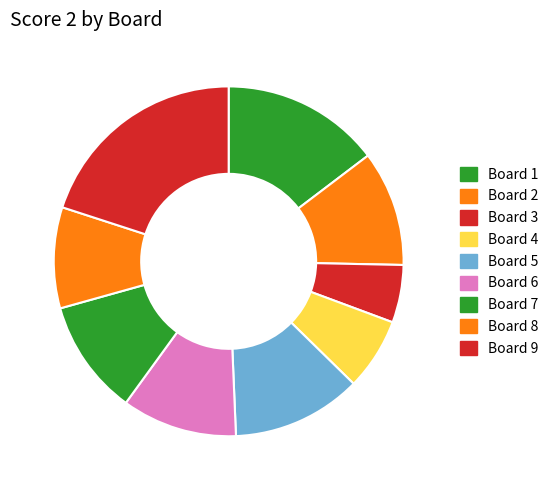

Approximately how many times larger is the value at Board 6 compared to Board 7?

1.0